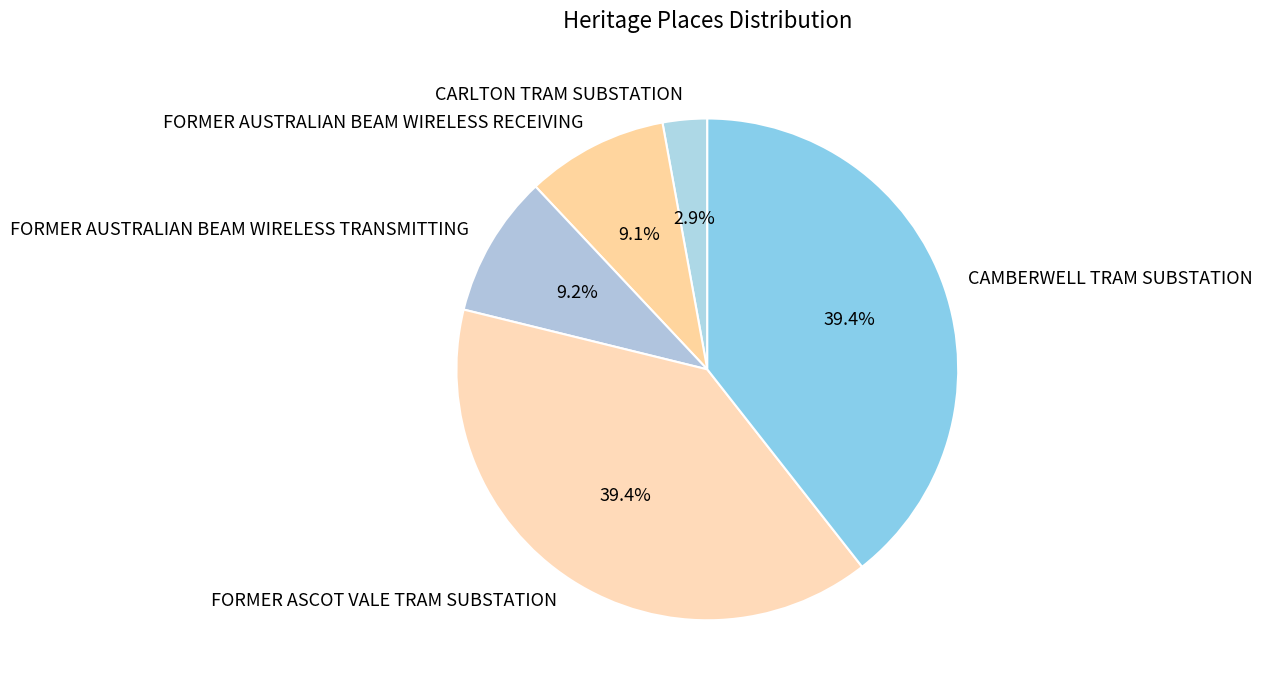

The FORMER ASCOT VALE TRAM SUBSTATION slice represents 39% of the pie. True or false?

True